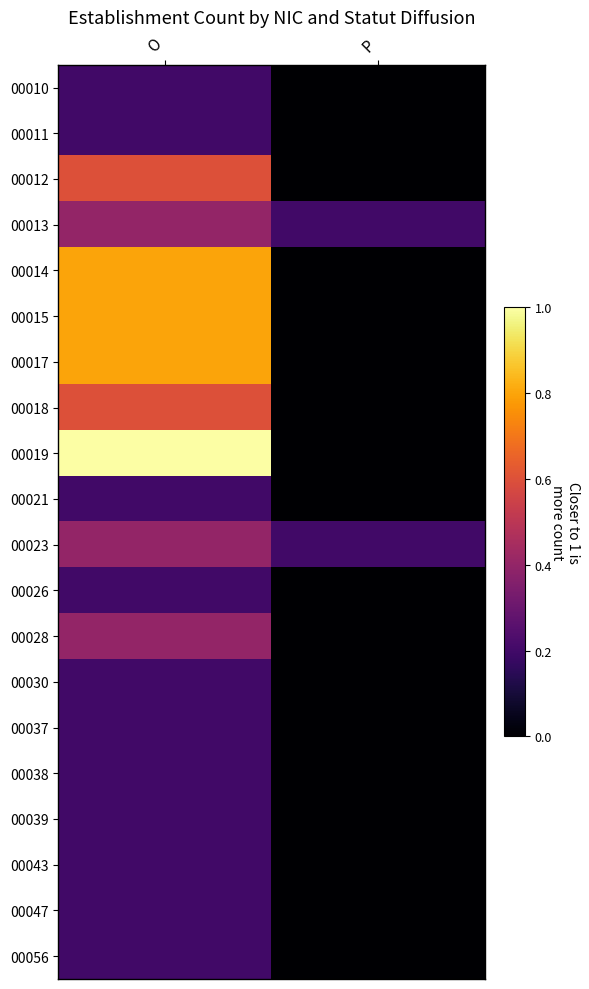

Reading left to right, extract all data points from this chart.

00010: O=0.2	P=0.0
00011: O=0.2	P=0.0
00012: O=0.6	P=0.0
00013: O=0.4	P=0.2
00014: O=0.8	P=0.0
00015: O=0.8	P=0.0
00017: O=0.8	P=0.0
00018: O=0.6	P=0.0
00019: O=1.0	P=0.0
00021: O=0.2	P=0.0
00023: O=0.4	P=0.2
00026: O=0.2	P=0.0
00028: O=0.4	P=0.0
00030: O=0.2	P=0.0
00037: O=0.2	P=0.0
00038: O=0.2	P=0.0
00039: O=0.2	P=0.0
00043: O=0.2	P=0.0
00047: O=0.2	P=0.0
00056: O=0.2	P=0.0